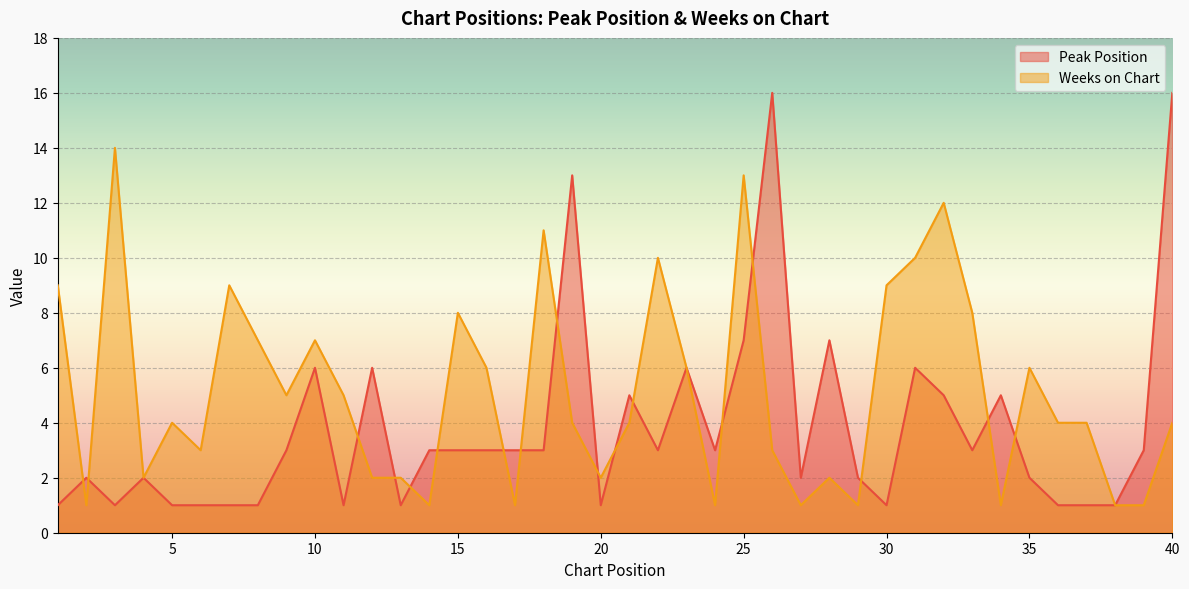

What is the total value across all series at 20?

3